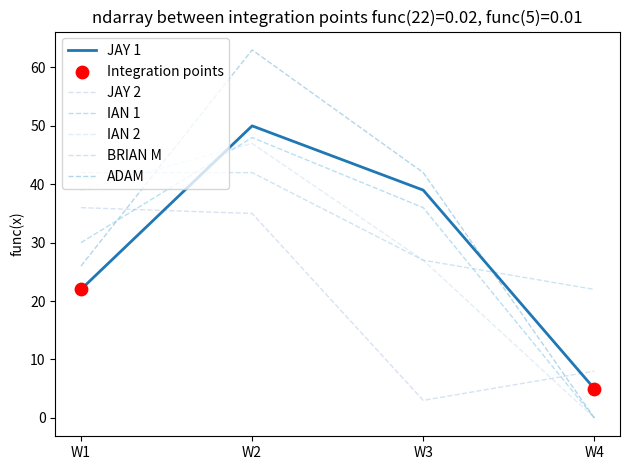

How many lines are shown in the chart?

6